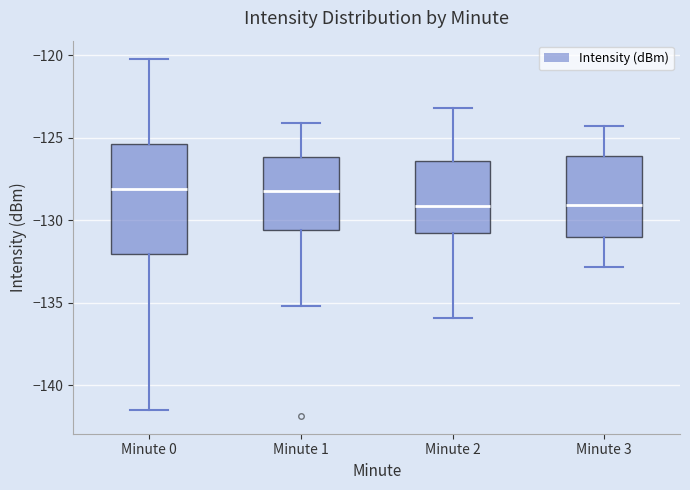

Where does the median line of the box for Minute 3 sit on the y-axis? The values are not printed on the chart, so give them approximately, as read against the axis.

-129.0